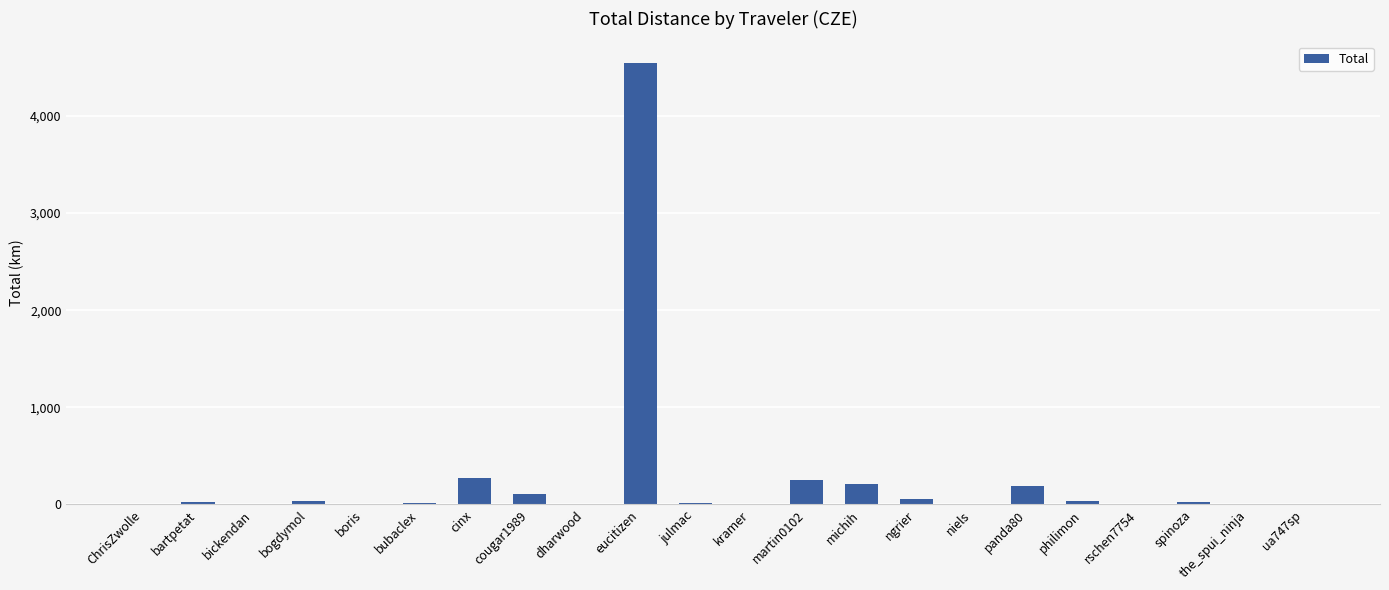

What is the change in value from niels to rschen7754?

-7.8